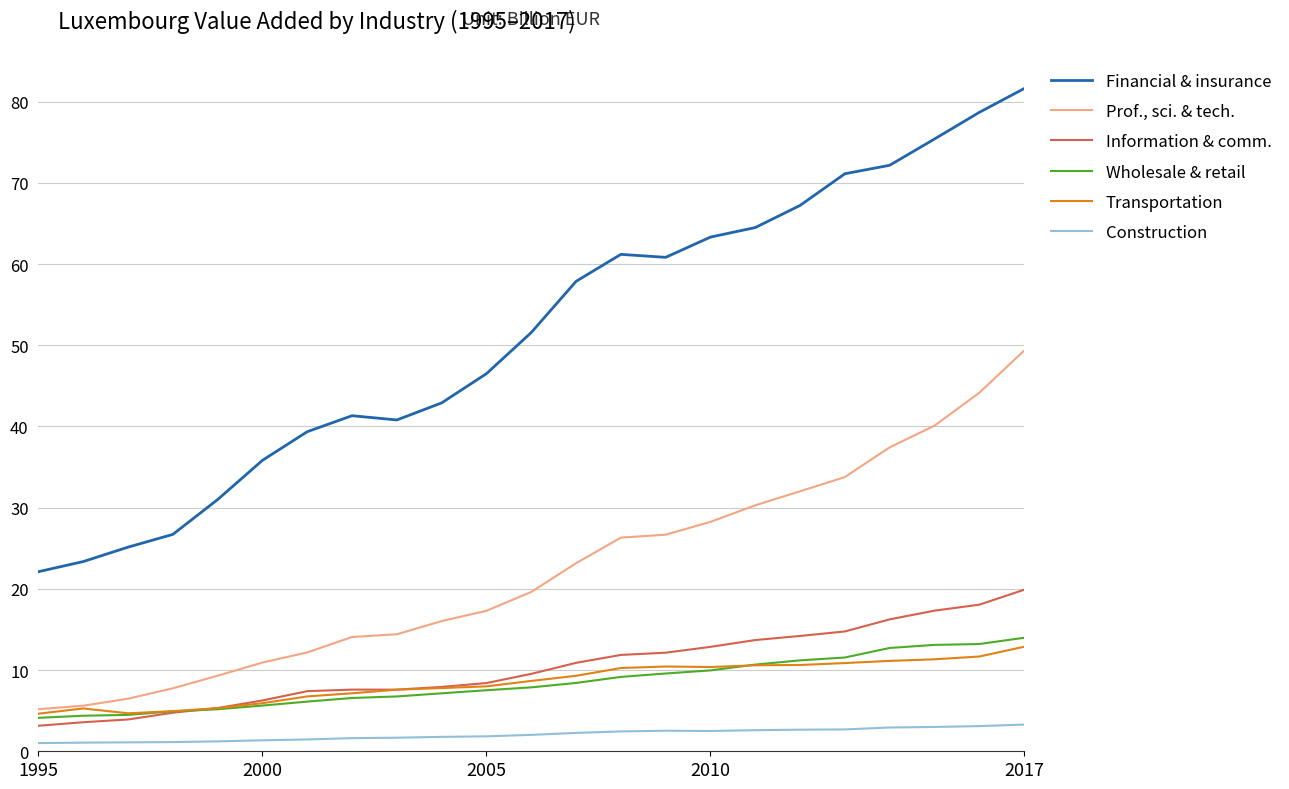

What is the minimum value for Information & comm.?

3.1